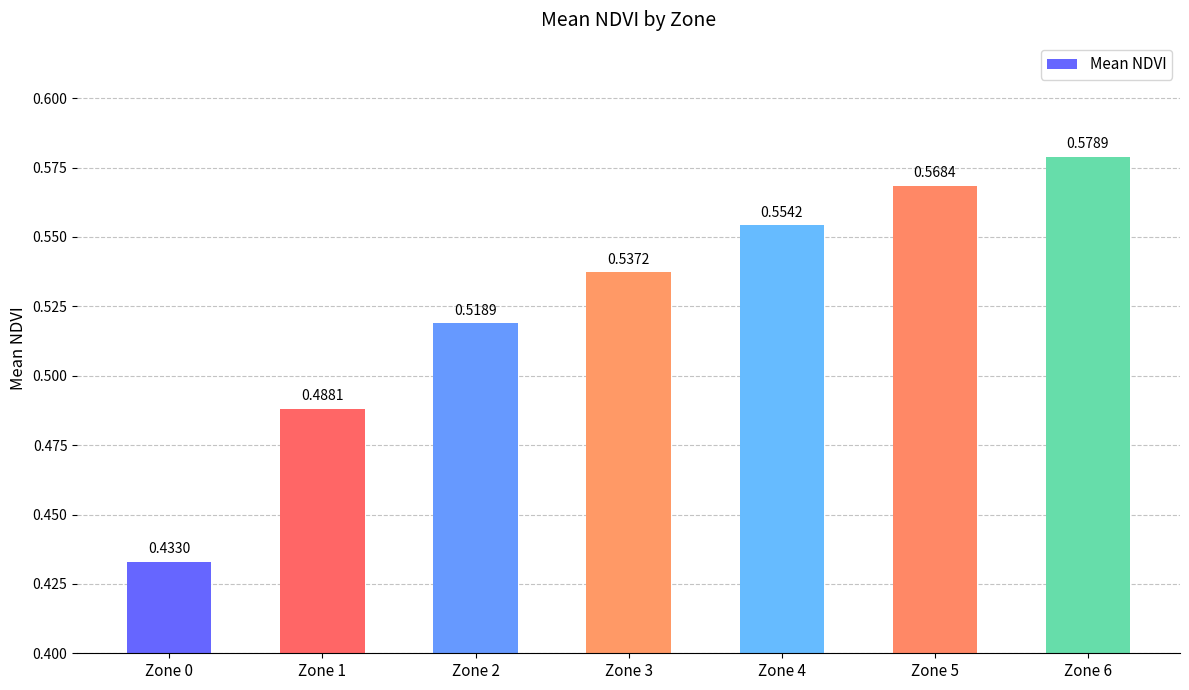

What is the sum of the values at Zone 4 and Zone 0?

1.0